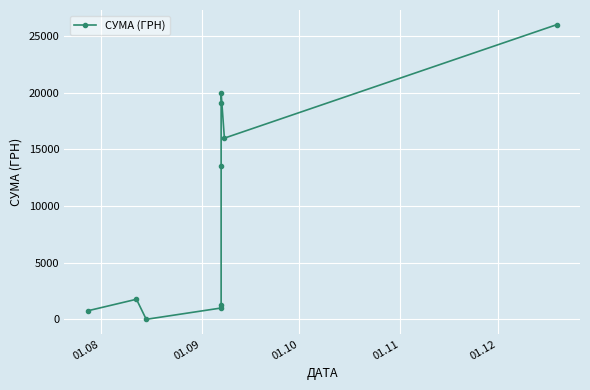

Reading left to right, what are all the values shown in this chart?

750.0	1771.0	1.0	999.0	1299.0	13500.0	19103.0	19995.0	15990.0	25998.0